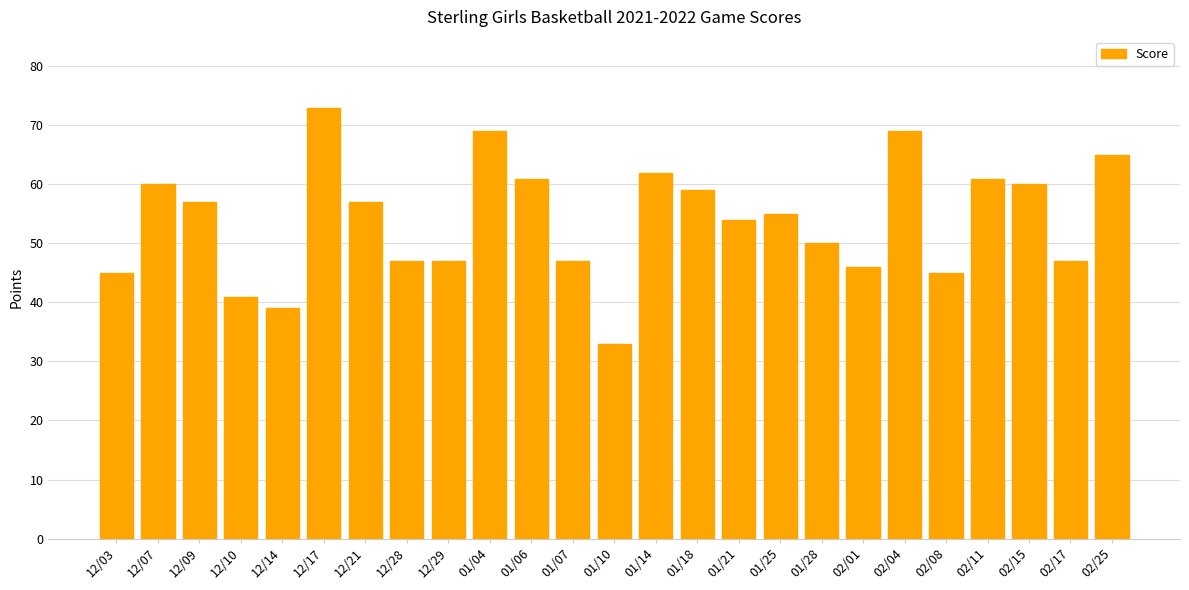

What position from the right is 02/01?

7